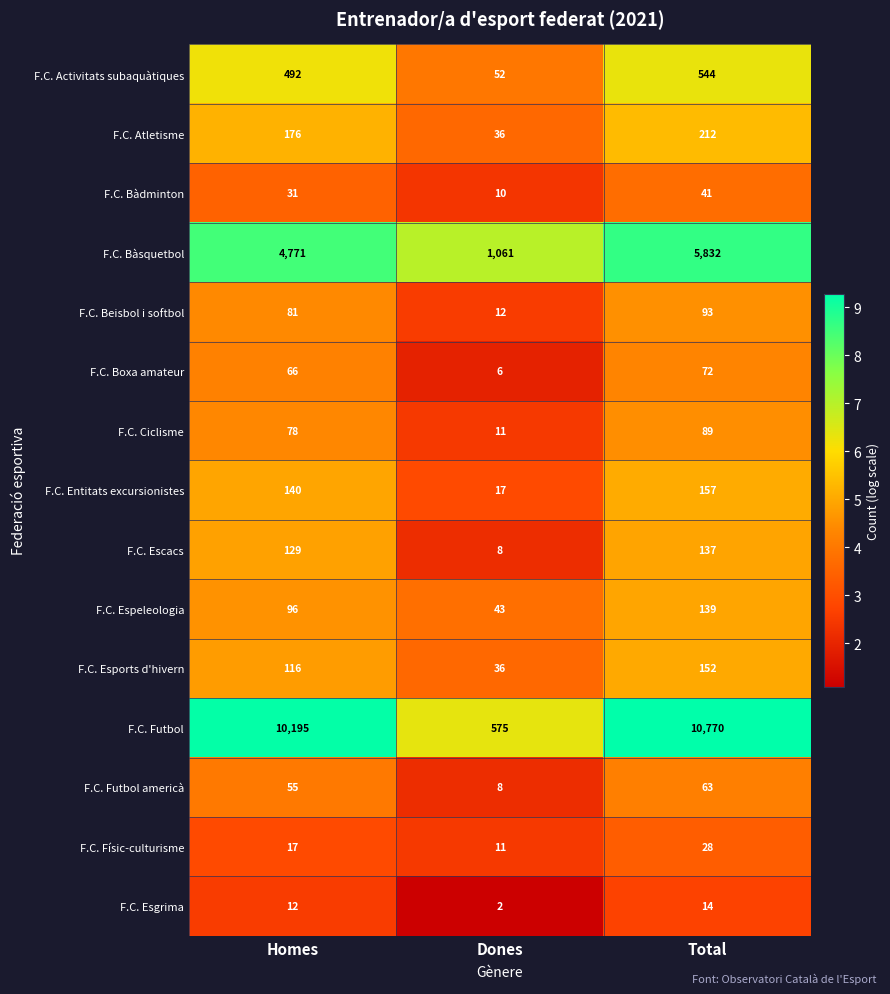

Between Homes and Dones, which series saw the biggest shift?

F.C. Futbol